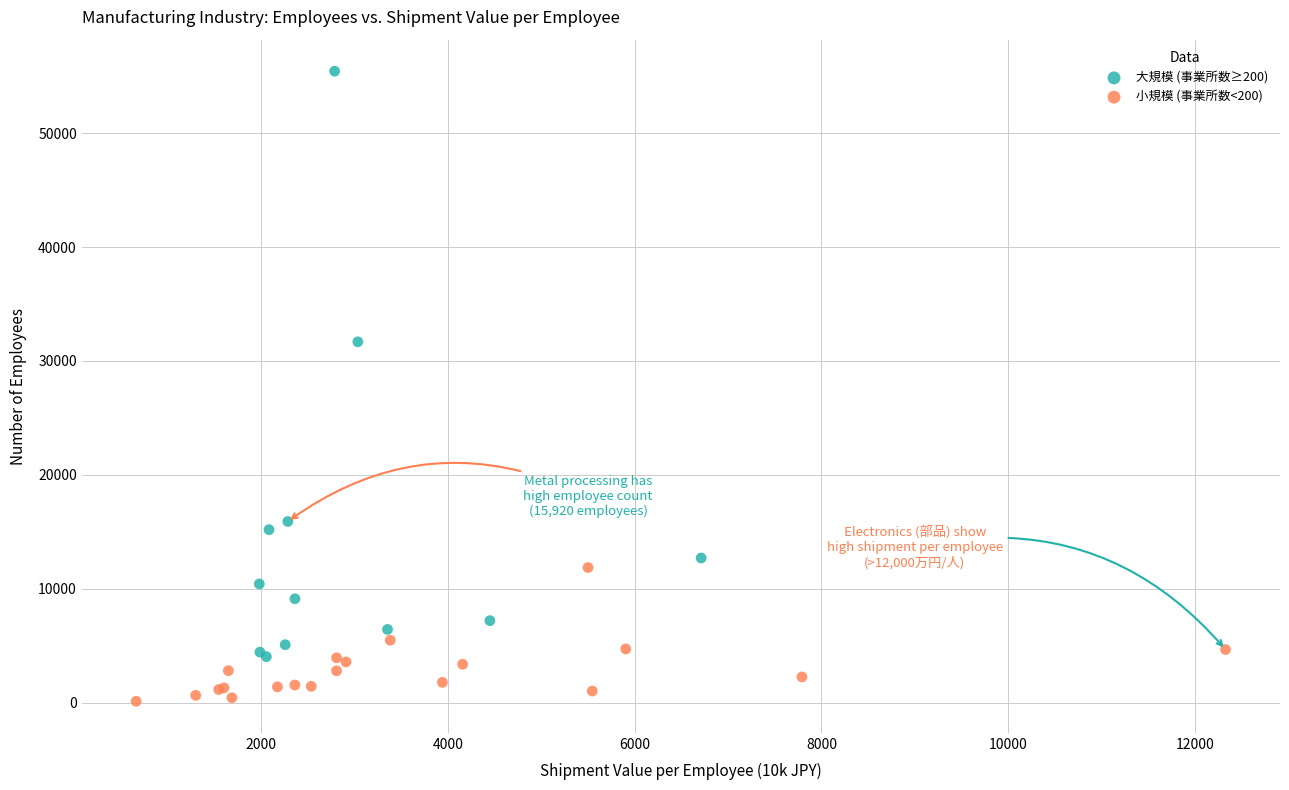

What are all the series names shown in the legend?

大規模 (事業所数≥200), 小規模 (事業所数<200)